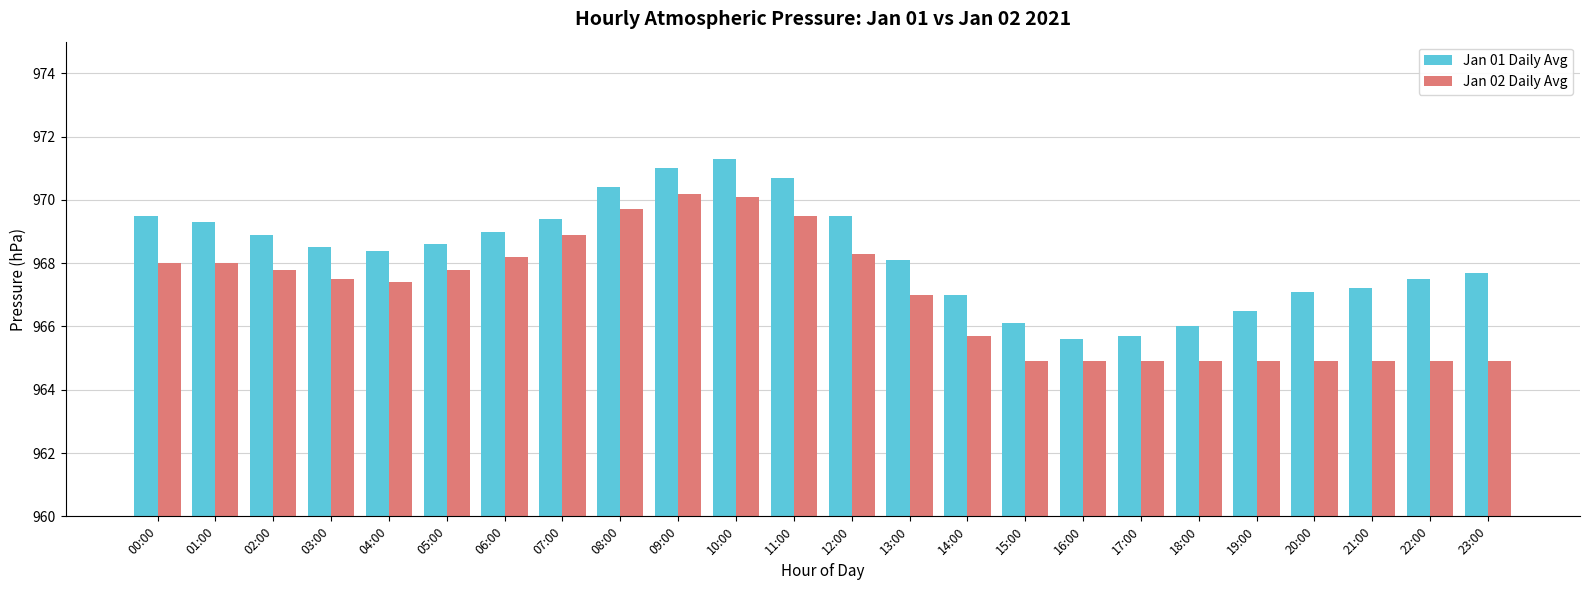

What is the sum of the Jan 01 Daily Avg values at 19:00 and 10:00?

1937.8